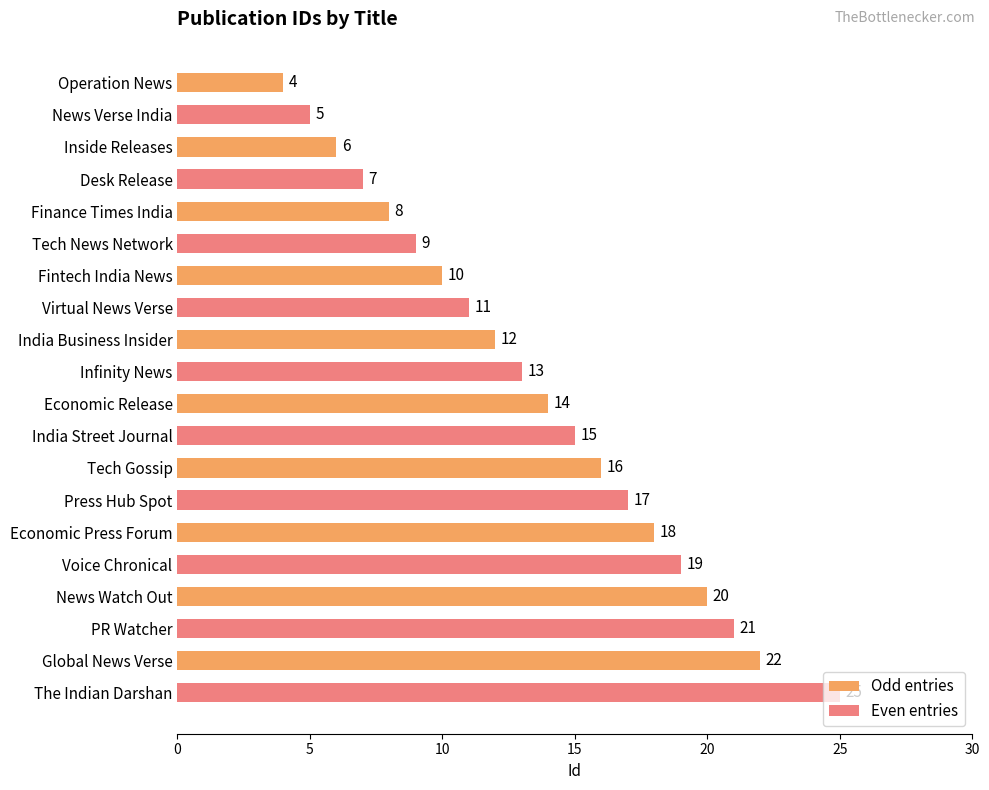

At which label does Odd entries reach its peak?

Global News Verse